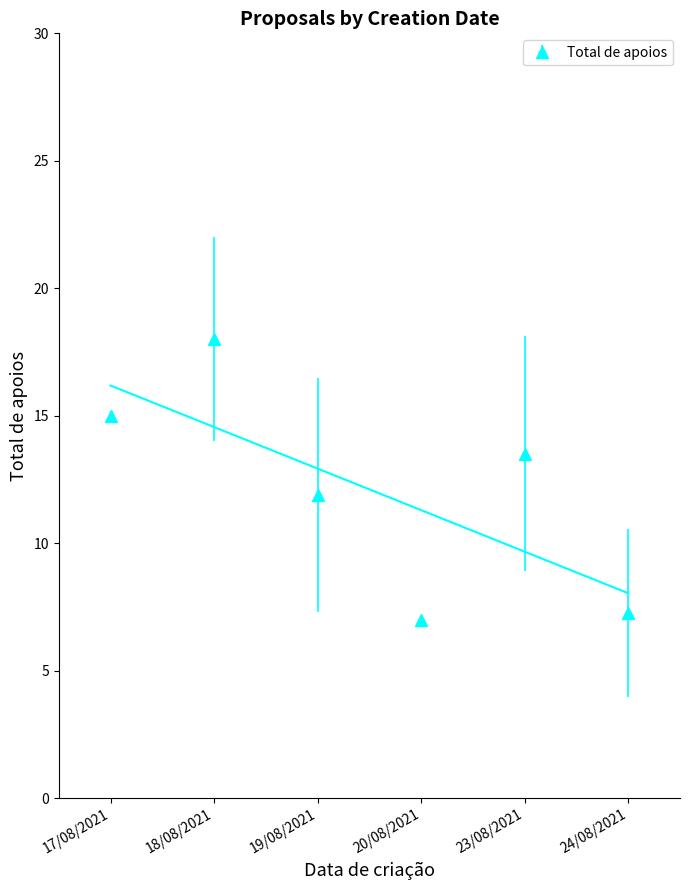

List the labels in order of value, smallest first.

20/08/2021, 24/08/2021, 19/08/2021, 23/08/2021, 17/08/2021, 18/08/2021